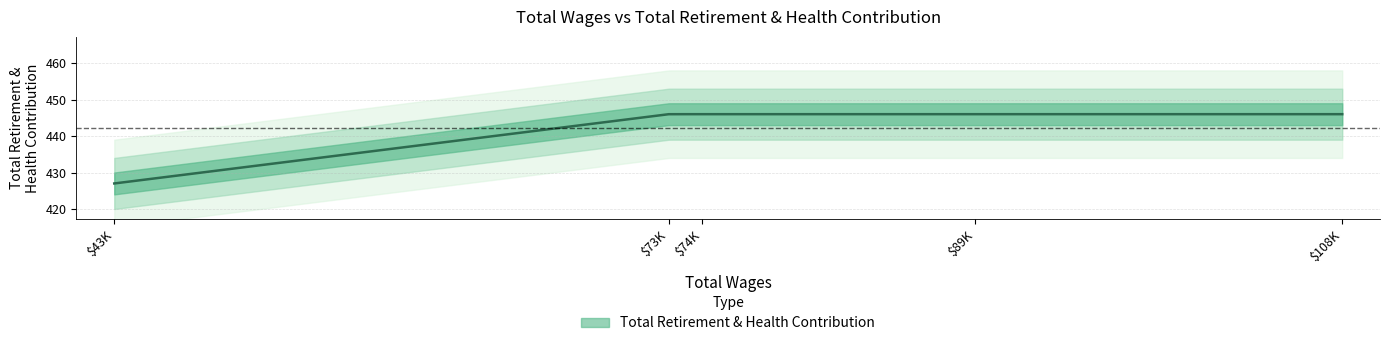

What is the ratio of the value at 89432.0 to the value at 43868.0?

1.0